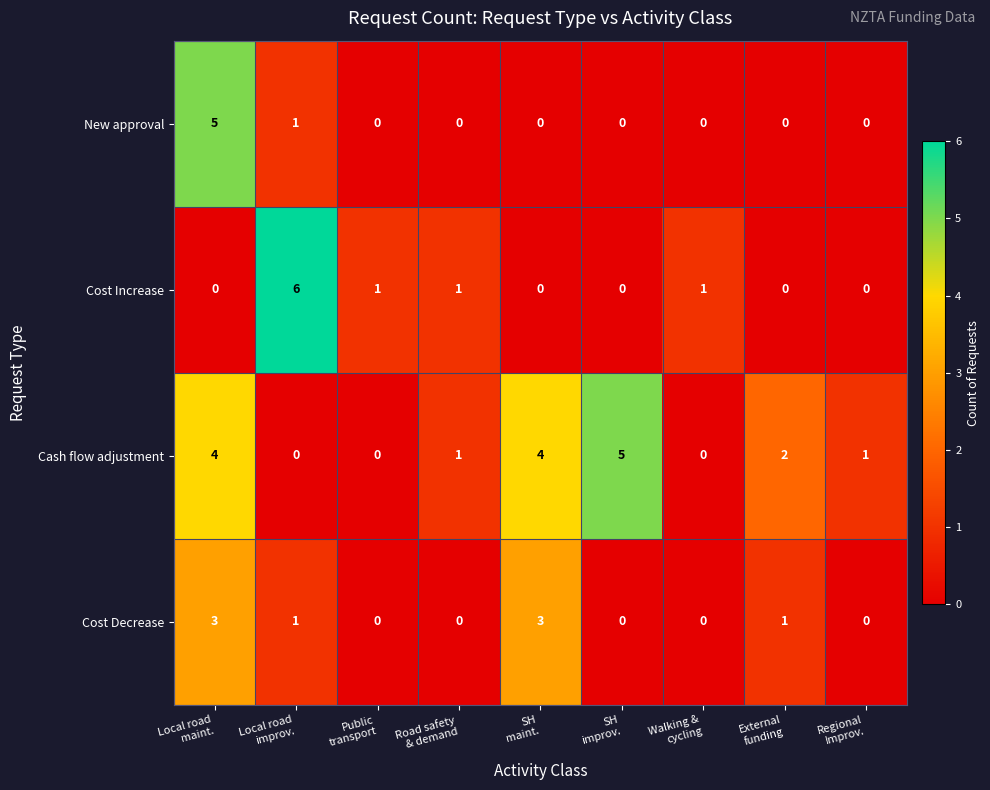

What is the maximum value for New approval?

5